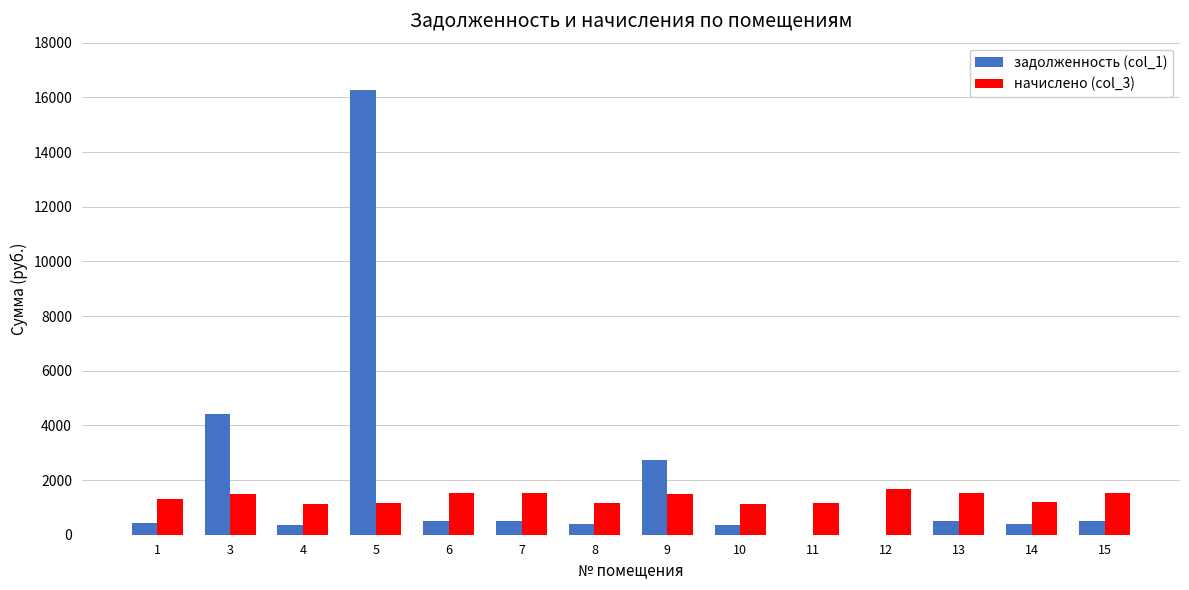

Read the начислено (col_3) value at 13.

1535.1